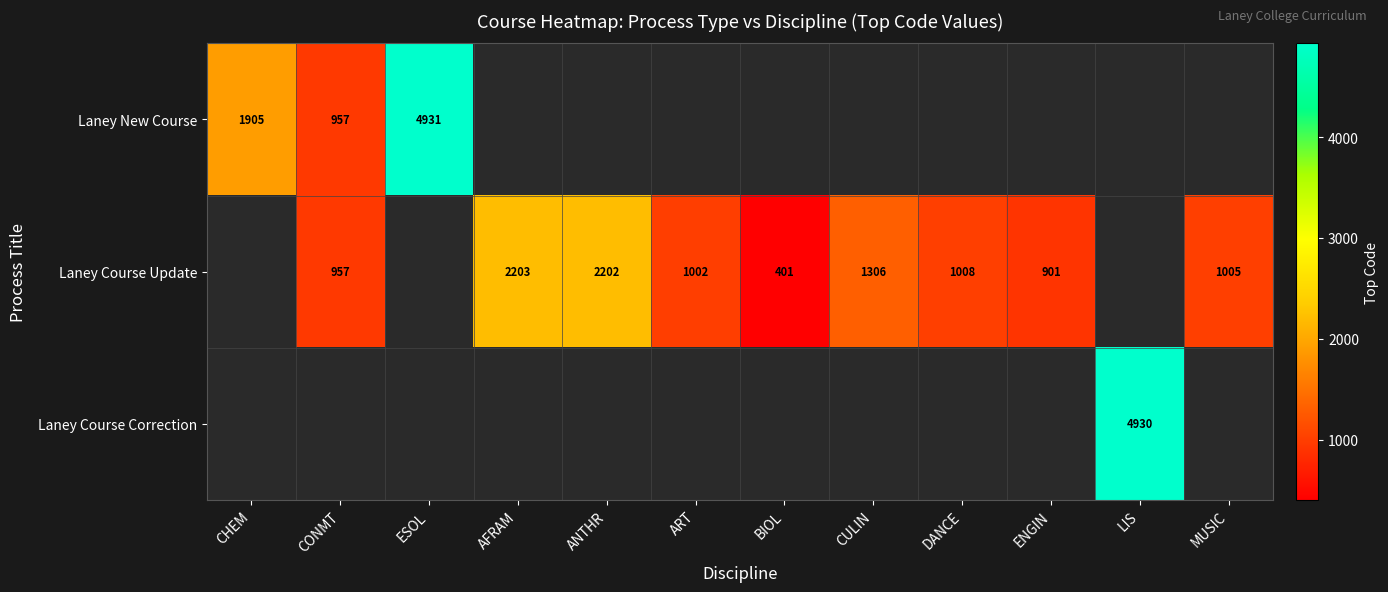

How many series are shown in this chart?

3